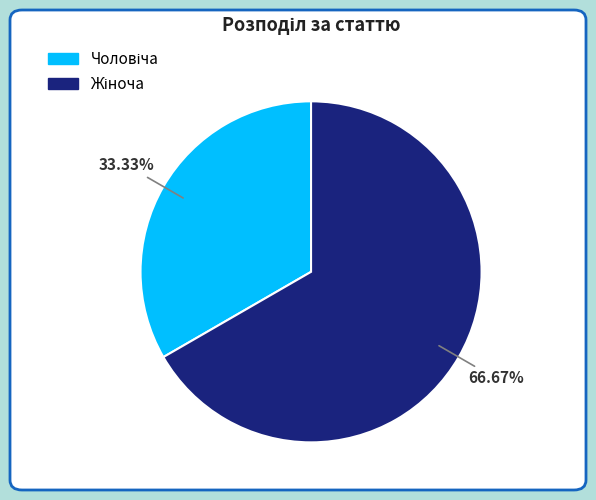

Does any single category account for the majority?

Yes